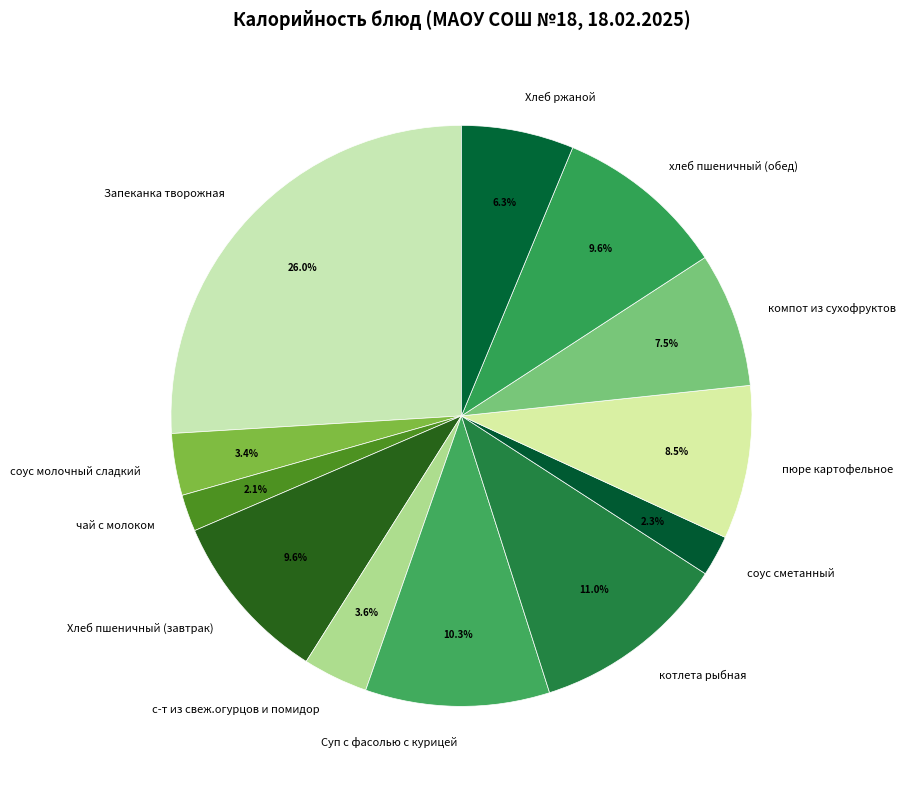

Combined, what portion of the pie is компот из сухофруктов and Суп с фасолью с курицей?

17.8%